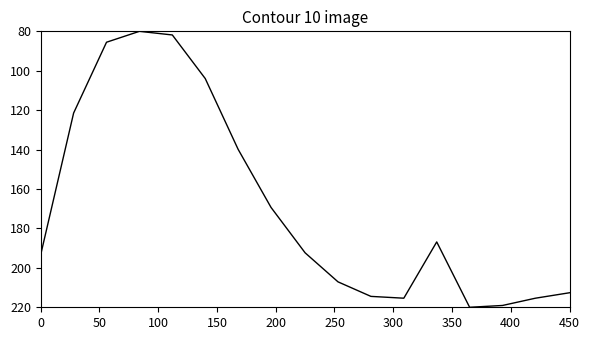

What is the minimum value shown in the chart?

80.0